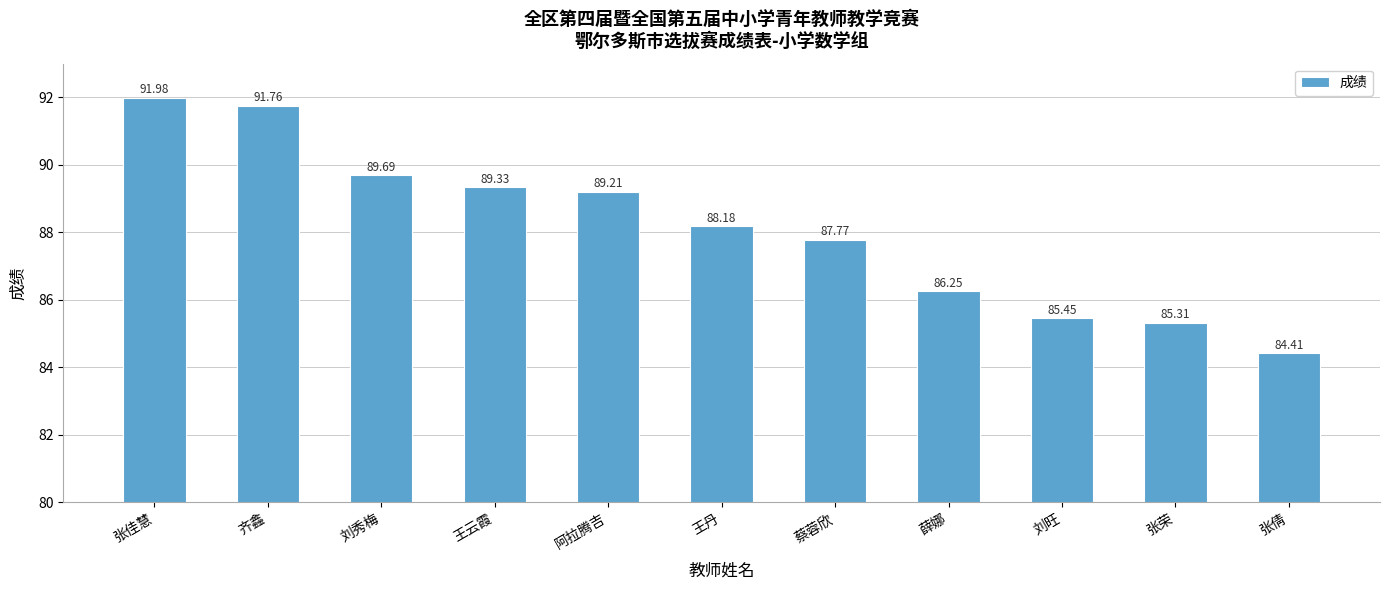

What is the change in value from 张荣 to 张倩?

-0.9